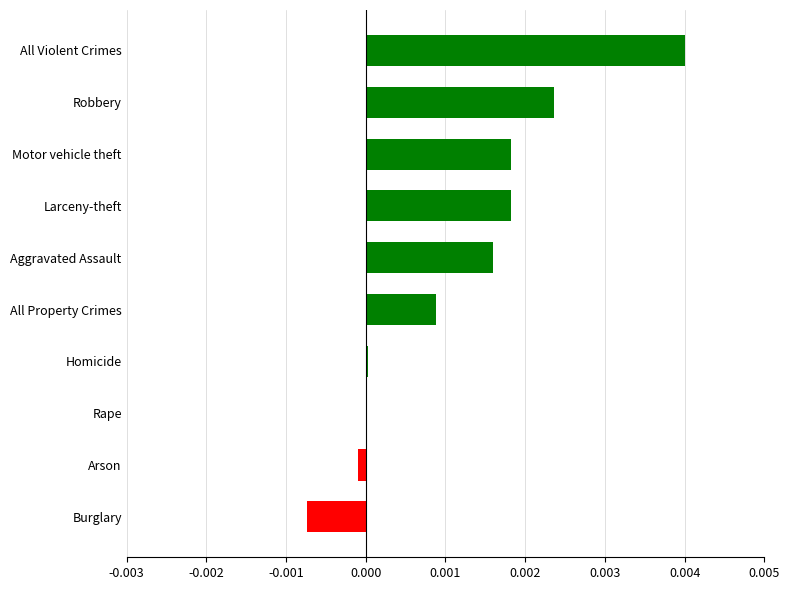

Which has a higher value, Larceny-theft or All Violent Crimes?

All Violent Crimes